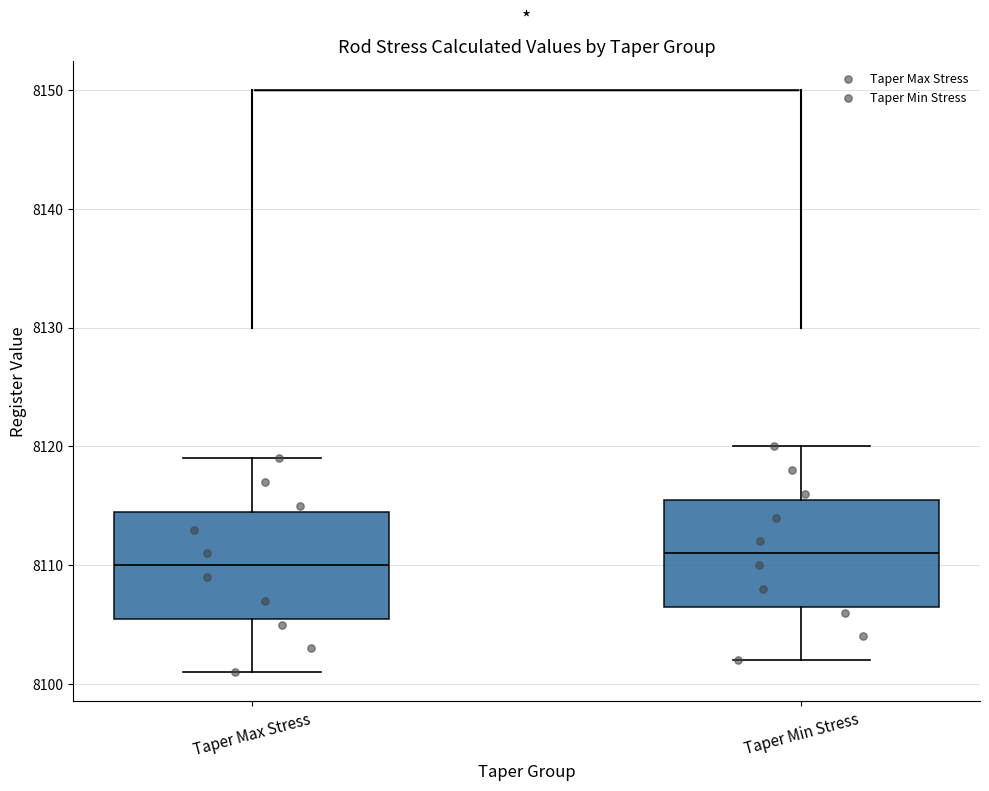

Which box has the highest median line?

Taper Min Stress